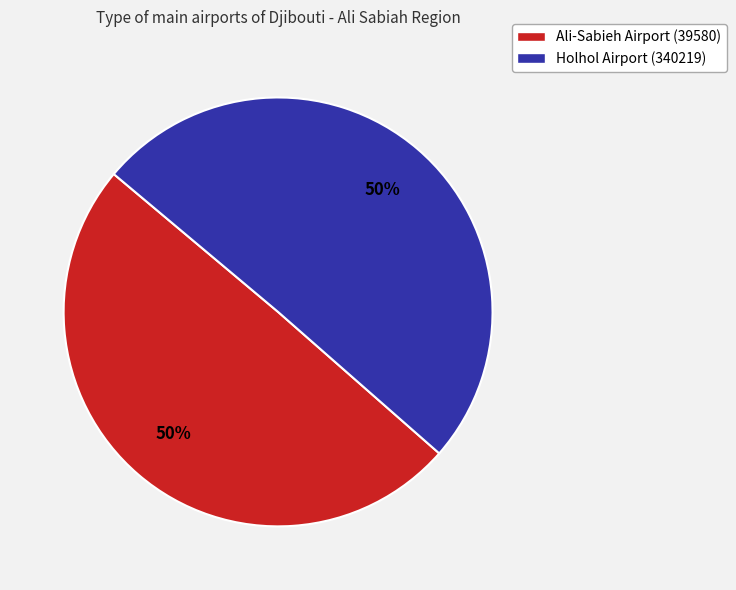

Approximately how many times larger is the value at Holhol Airport (340219) compared to Ali-Sabieh Airport (39580)?

1.0